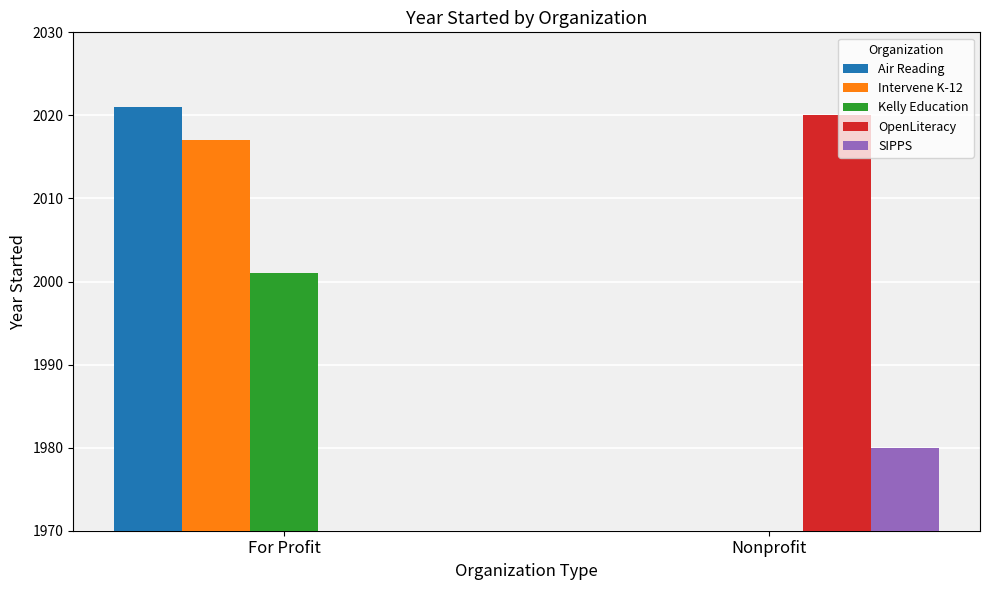

What is the label of the 2nd bar from the left?

Nonprofit